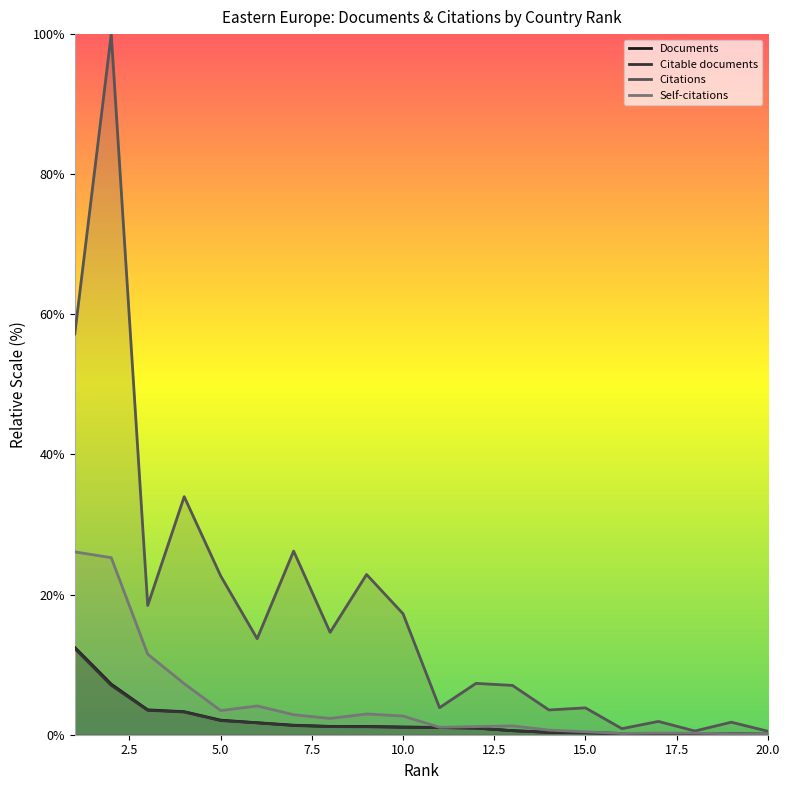

What is the average value of the Documents series?

2.0